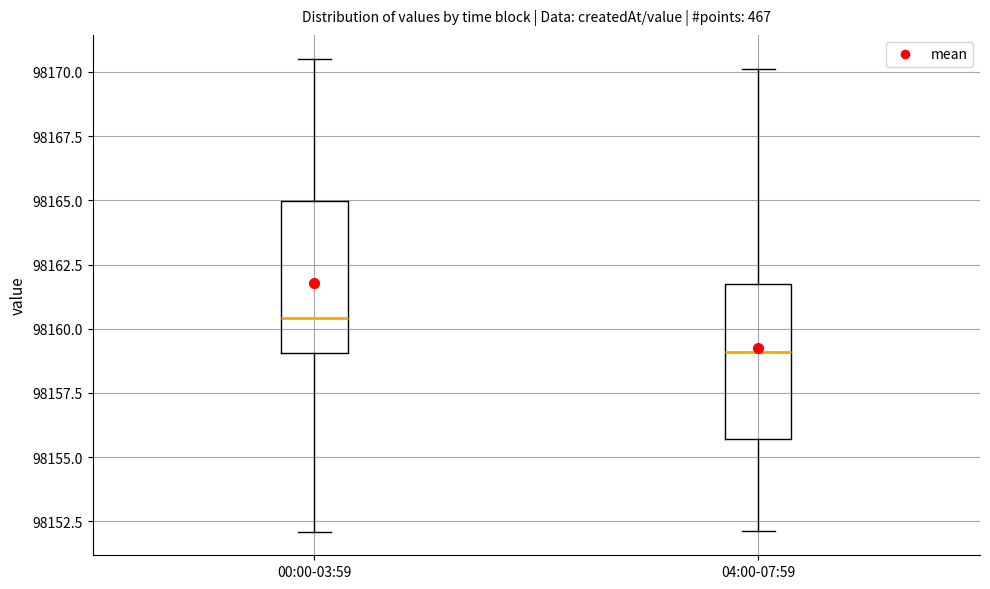

Where is the lower edge of the box for 00:00-03:59 on the y-axis? The values are not printed on the chart, so give them approximately, as read against the axis.

98159.0